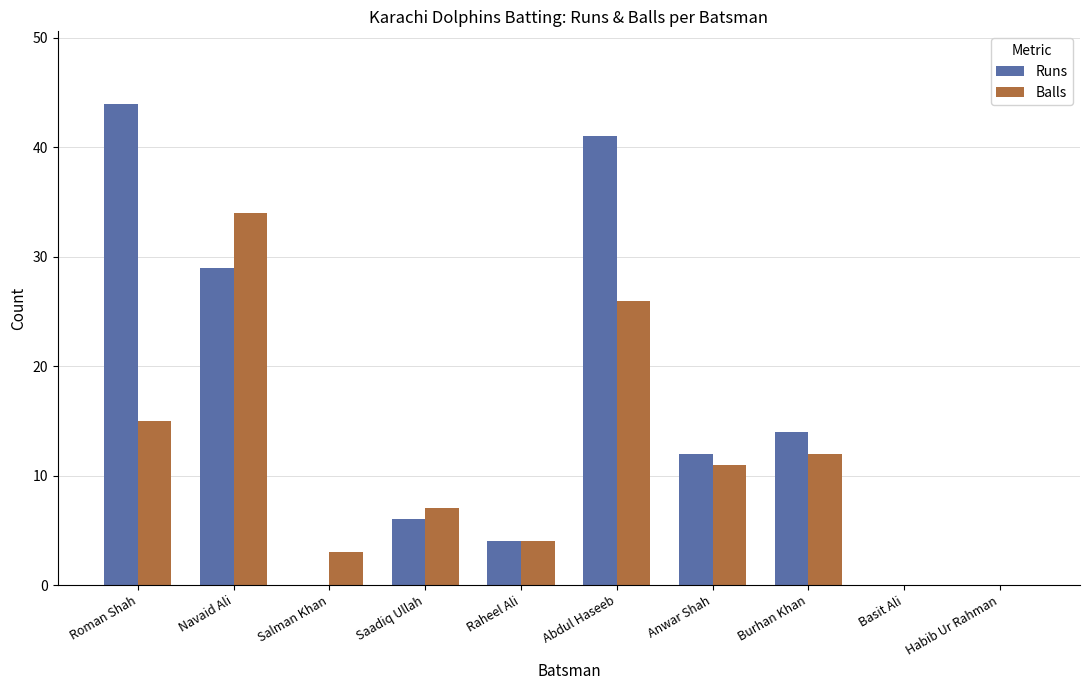

What is the sum of all Balls values?

112